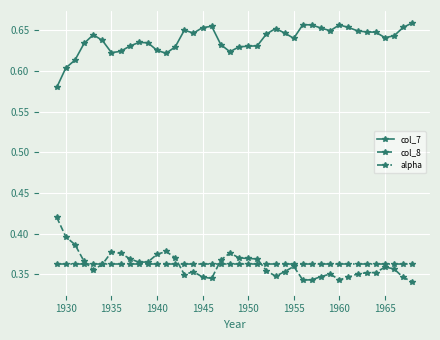

How many col_7 values are between 0 and 1?

40